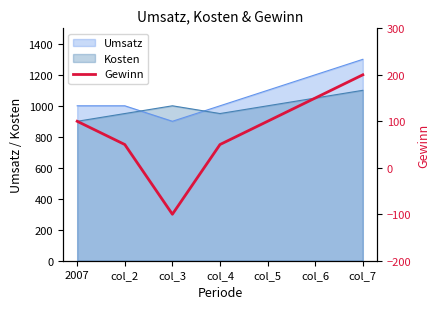

The value of Umsatz at col_4 is 1737. True or false?

False